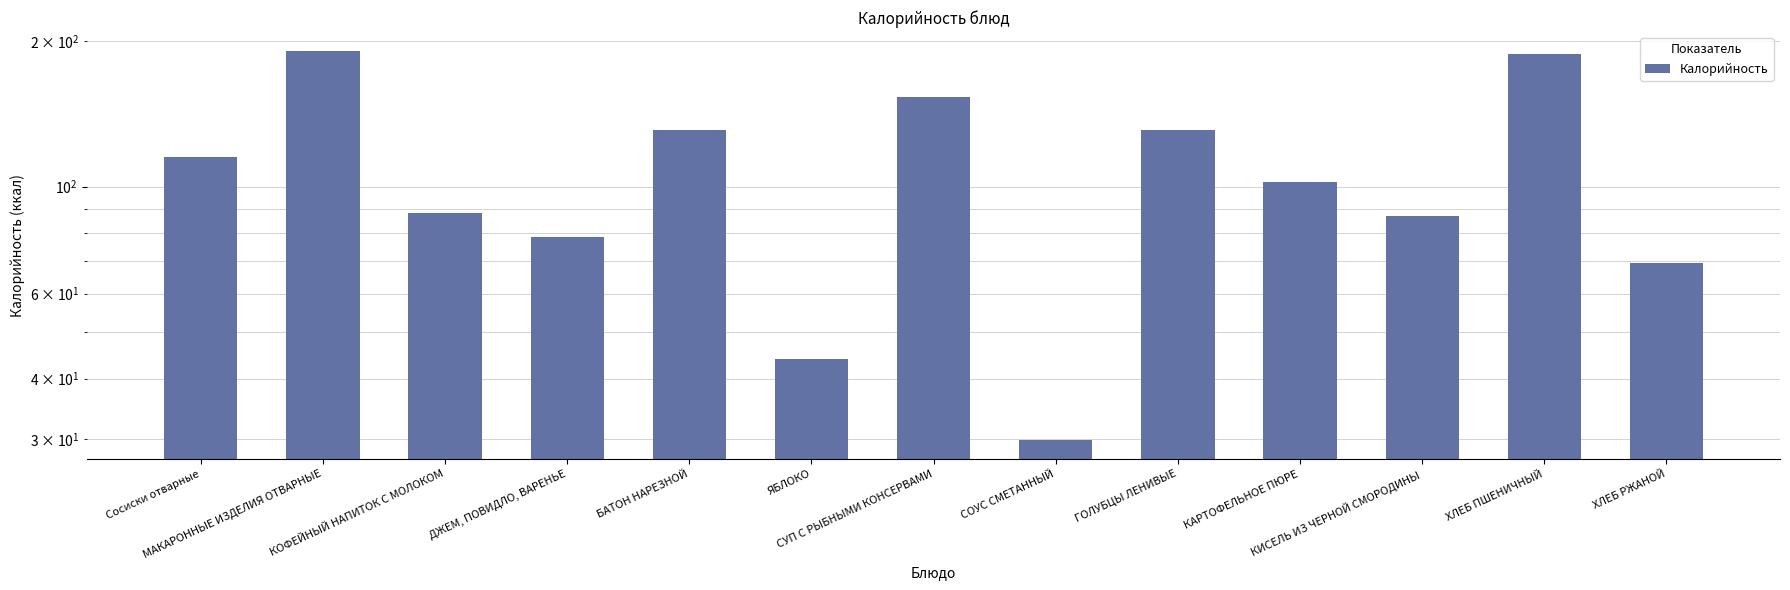

What is the sum of all values?

1407.4